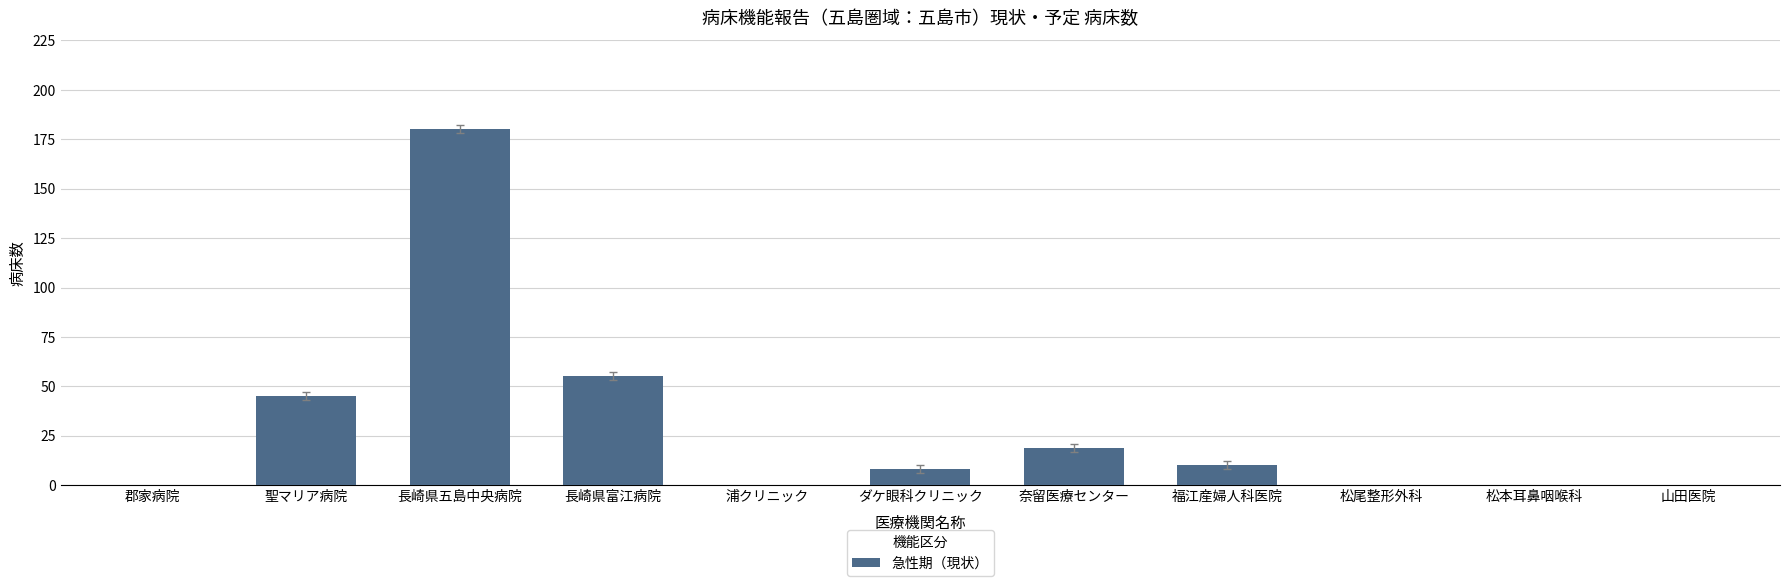

What is the change in value from 長崎県五島中央病院 to 山田医院?

-180